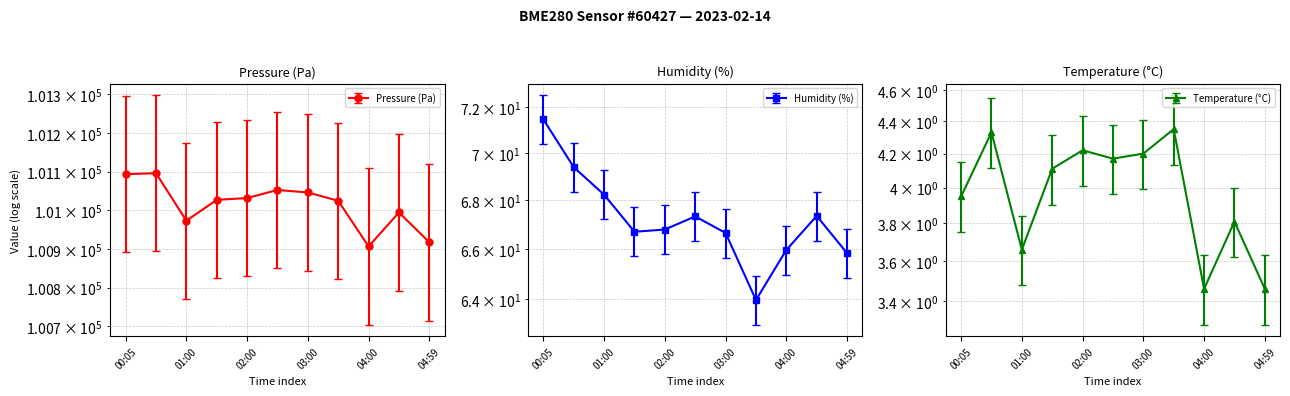

Between 00:05 and 04:00, which series saw the biggest shift?

pressure